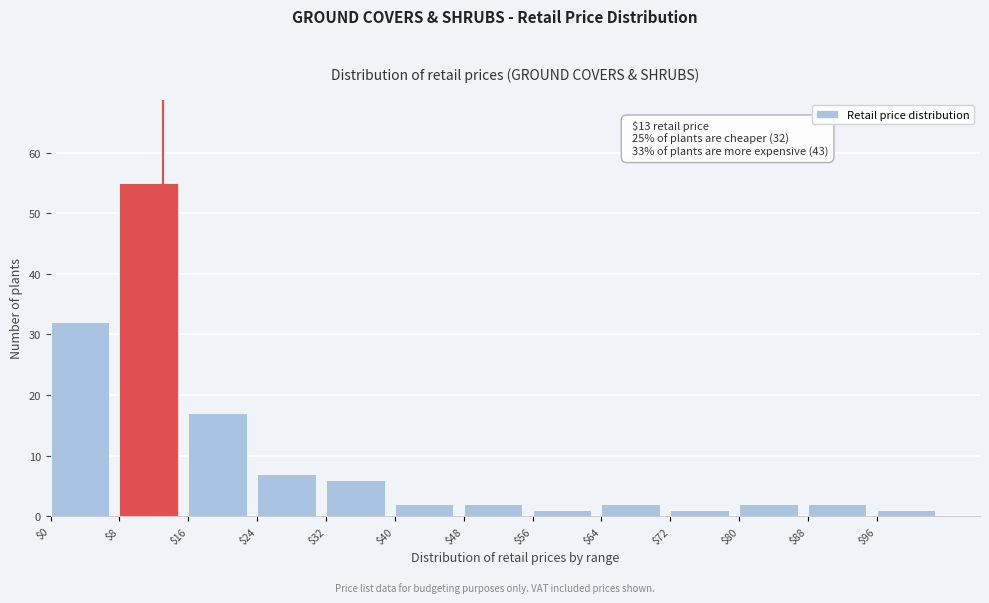

Over which range of the x-axis is the bar tallest?

8 to 16